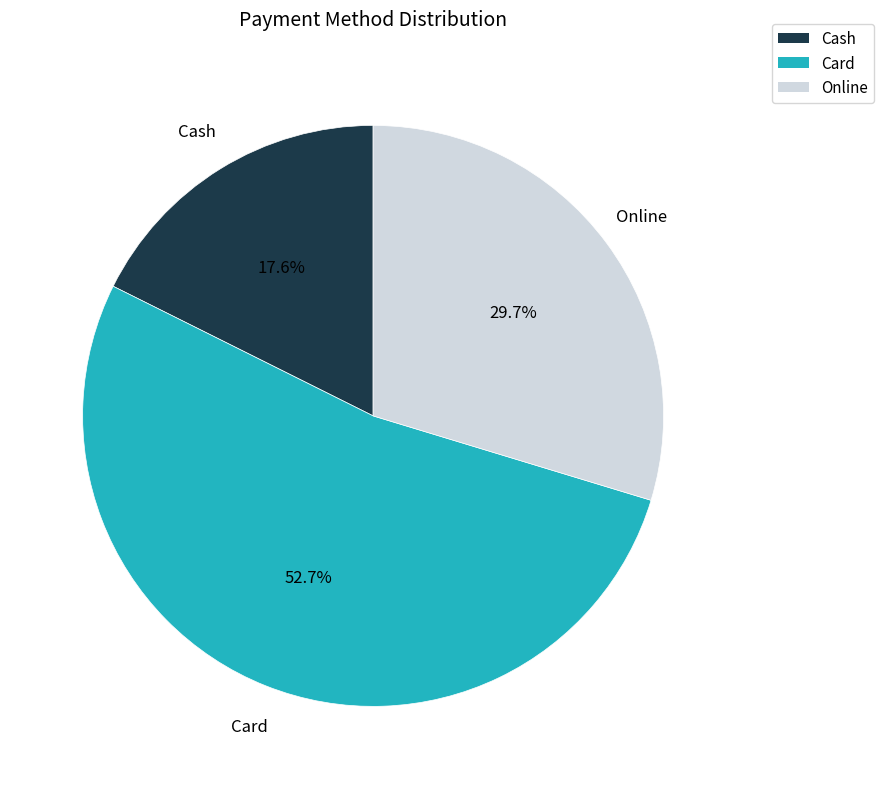

Is there a majority slice in this chart?

Yes